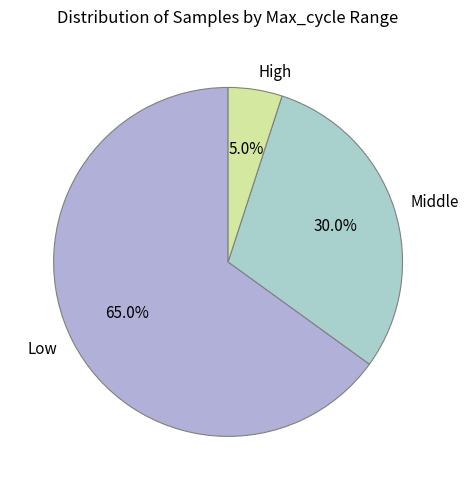

Count the number of slices in the pie.

3